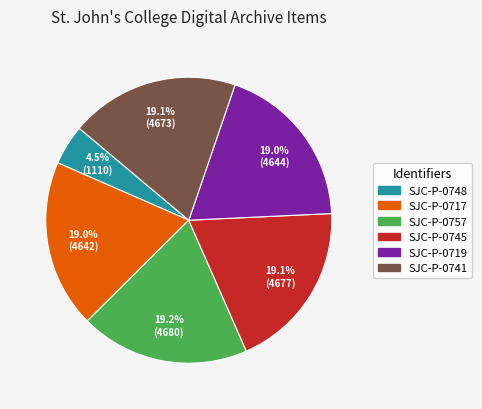

Does any single category account for the majority?

No